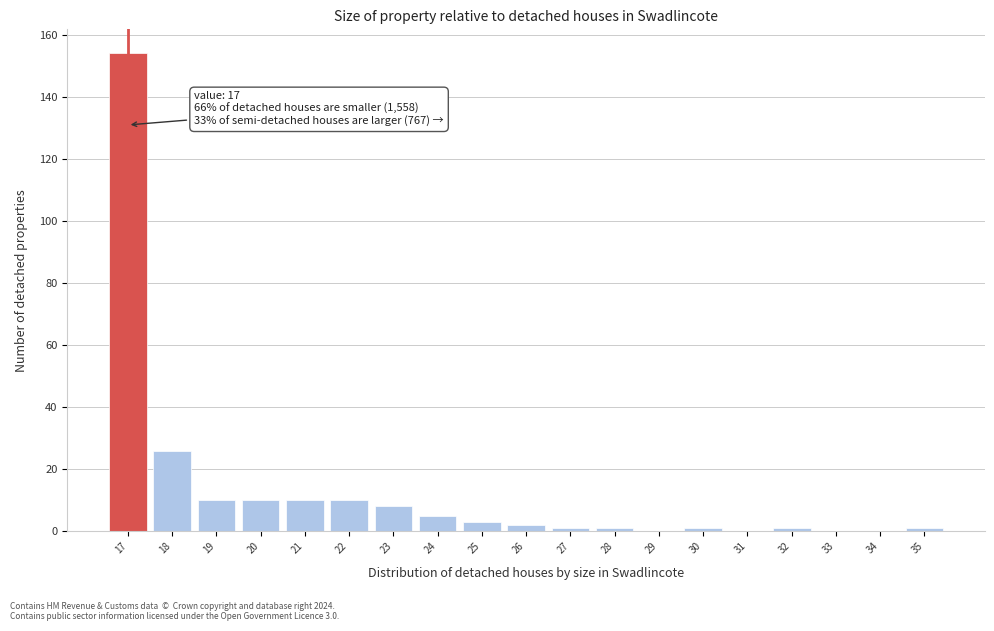

Over which range of the x-axis is the bar tallest?

16.5 to 17.5